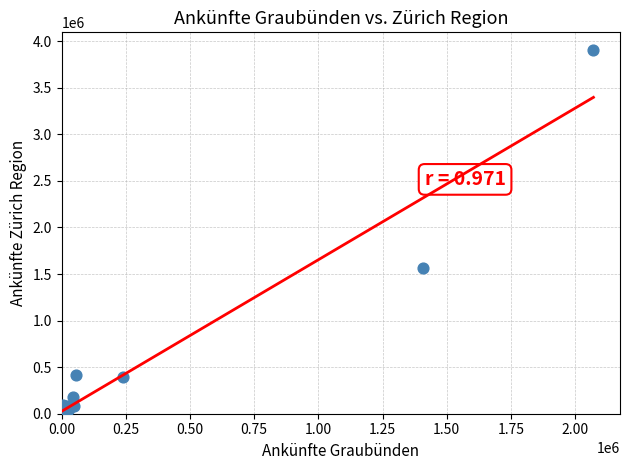

What Y value in the scatter plot is closest to 1956360?

1565710